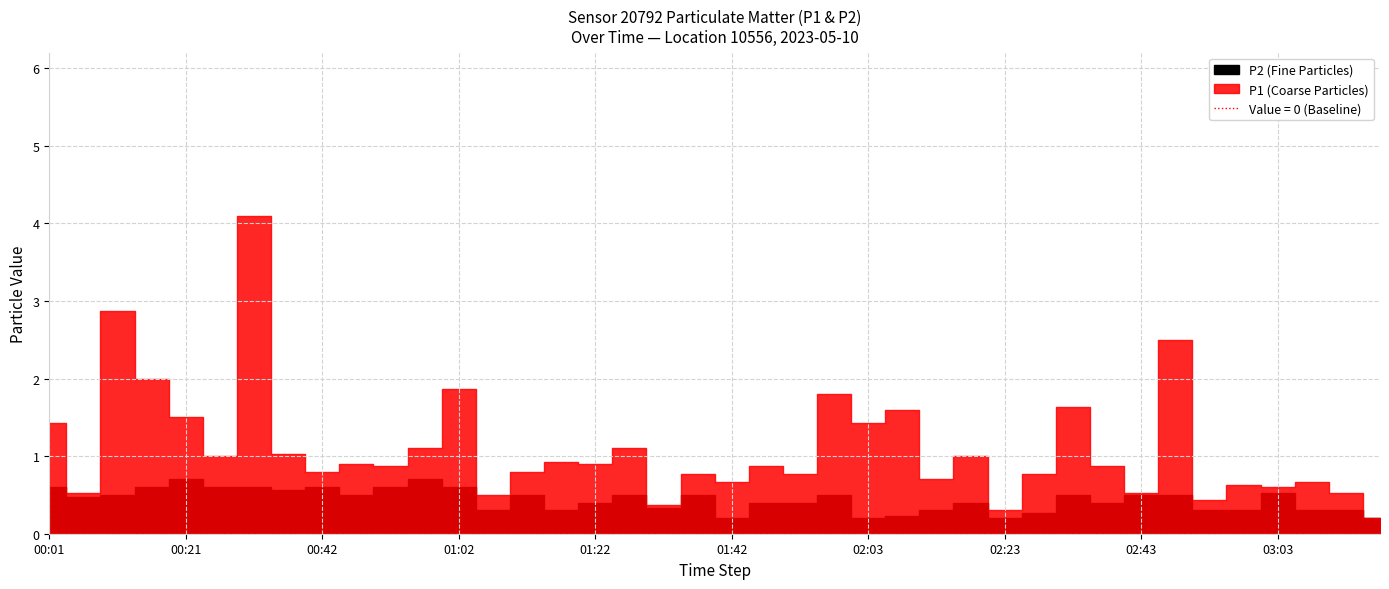

What value does the P1 series have at 00:57?

1.1